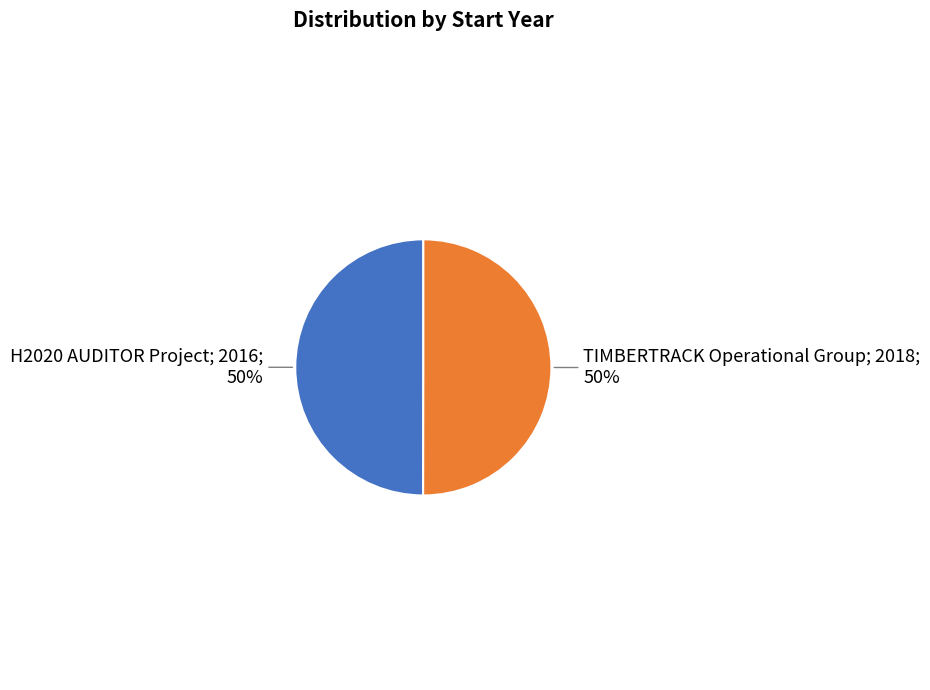

Count the number of slices in the pie.

2